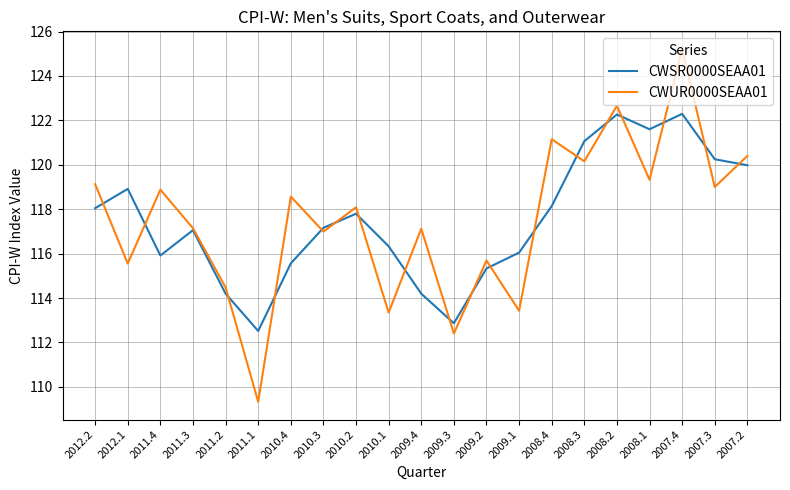

What is the difference between the maximum and second lowest values in the CWUR0000SEAA01 series?

12.8